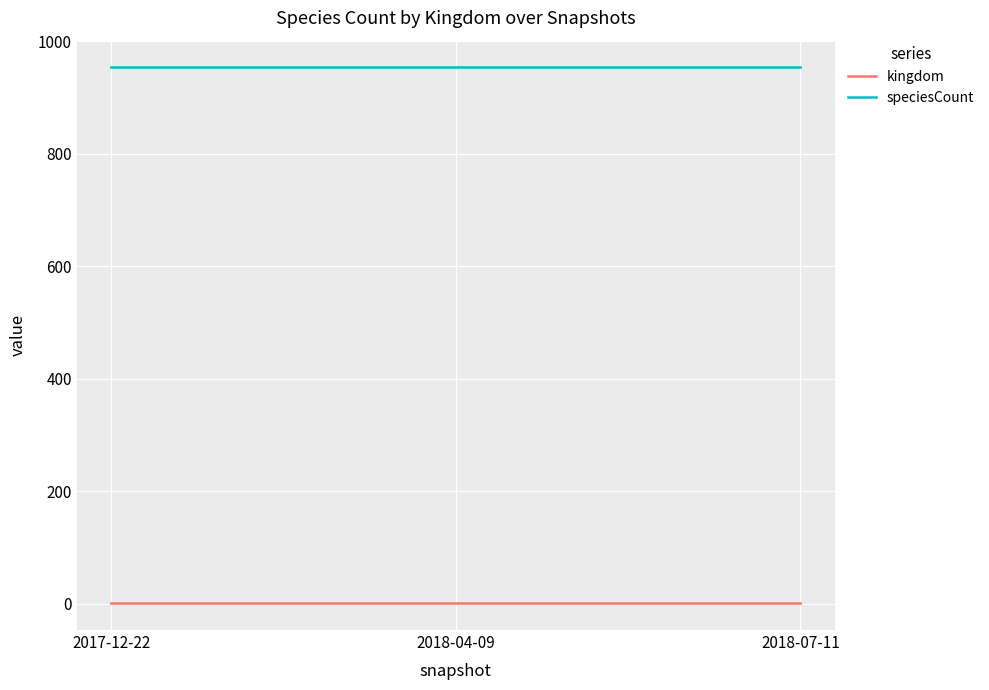

At how many categories does at least one series exceed 717?

3